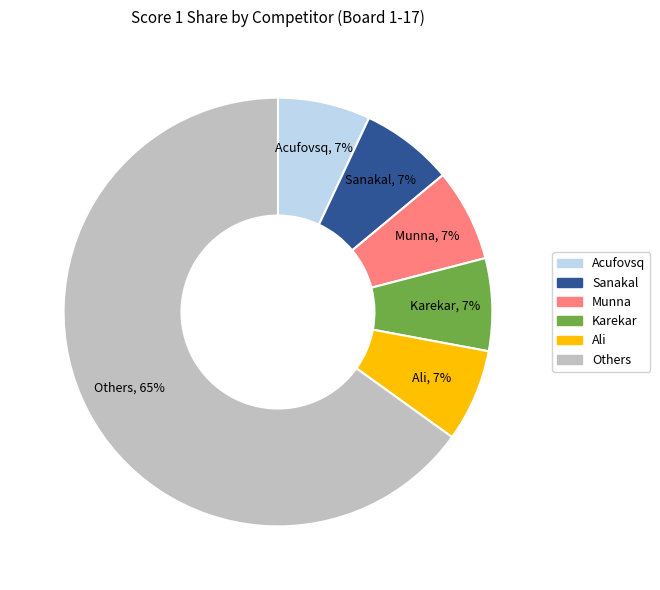

To the nearest percent, what is the average slice percentage?

17%